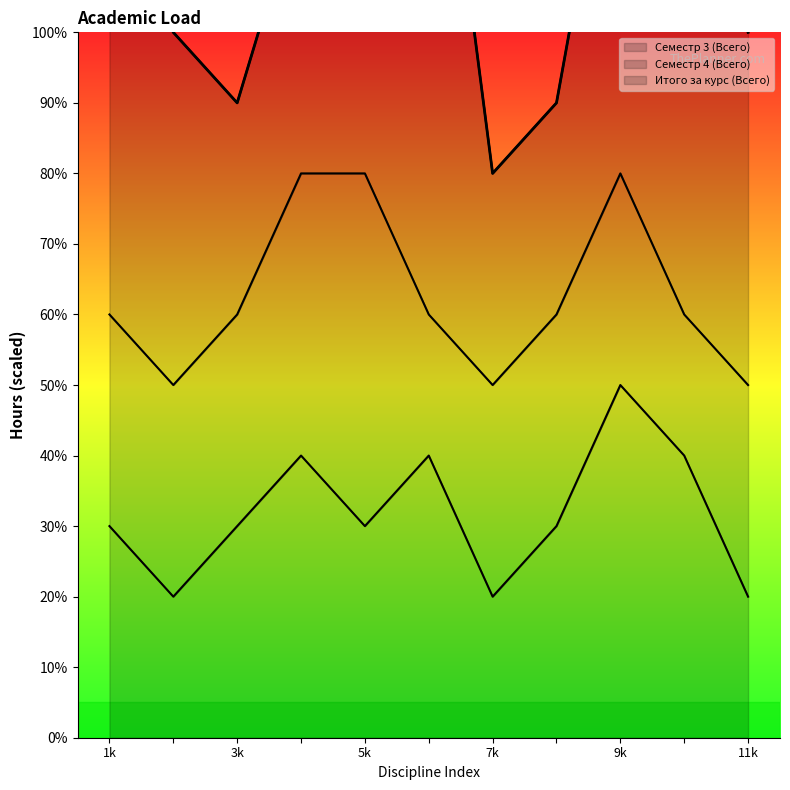

The Итого за курс (Всего) series shows 35 at Философия. True or false?

False